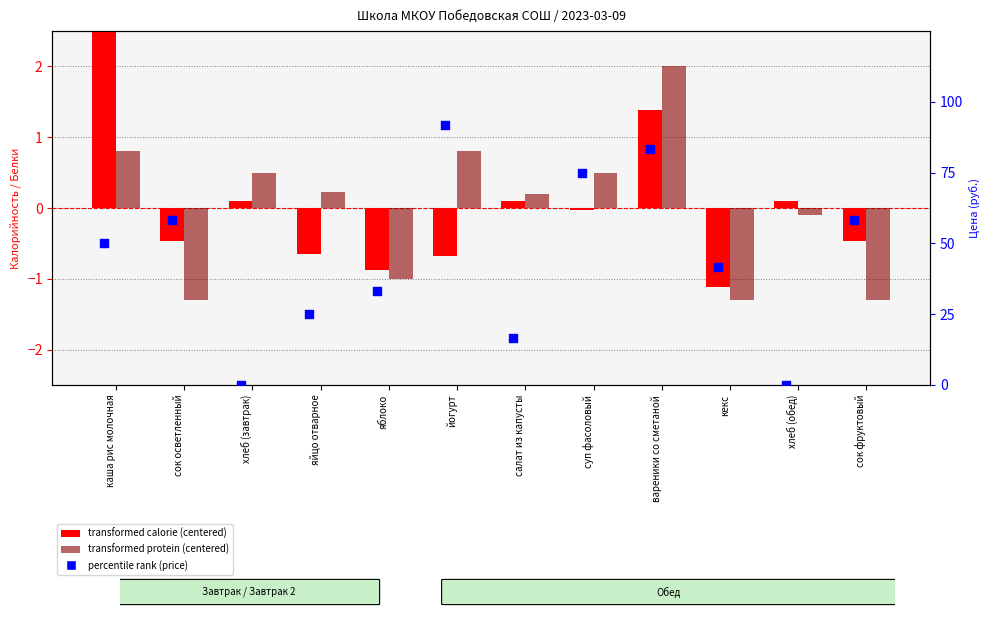

Which series has the widest spread of Y values?

percentile rank (price)